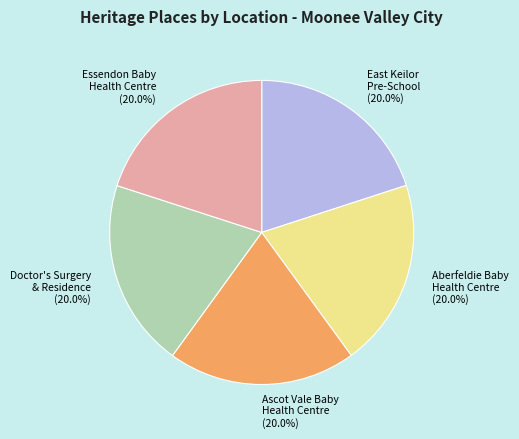

What percentage do Essendon Baby Health Centre and Doctor's Surgery & Residence together represent?

40.0%